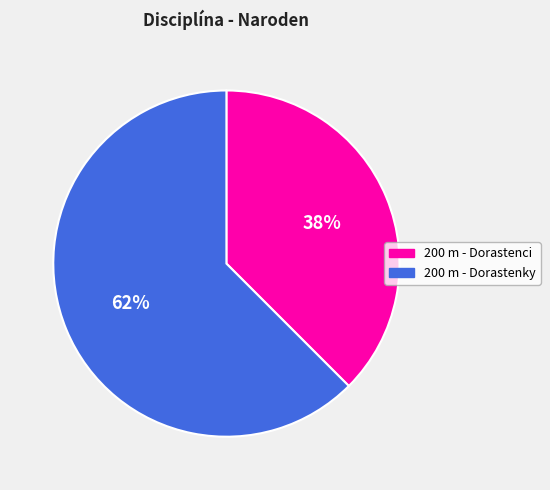

Is it true that 200 m - Dorastenci is 44% of the pie?

False